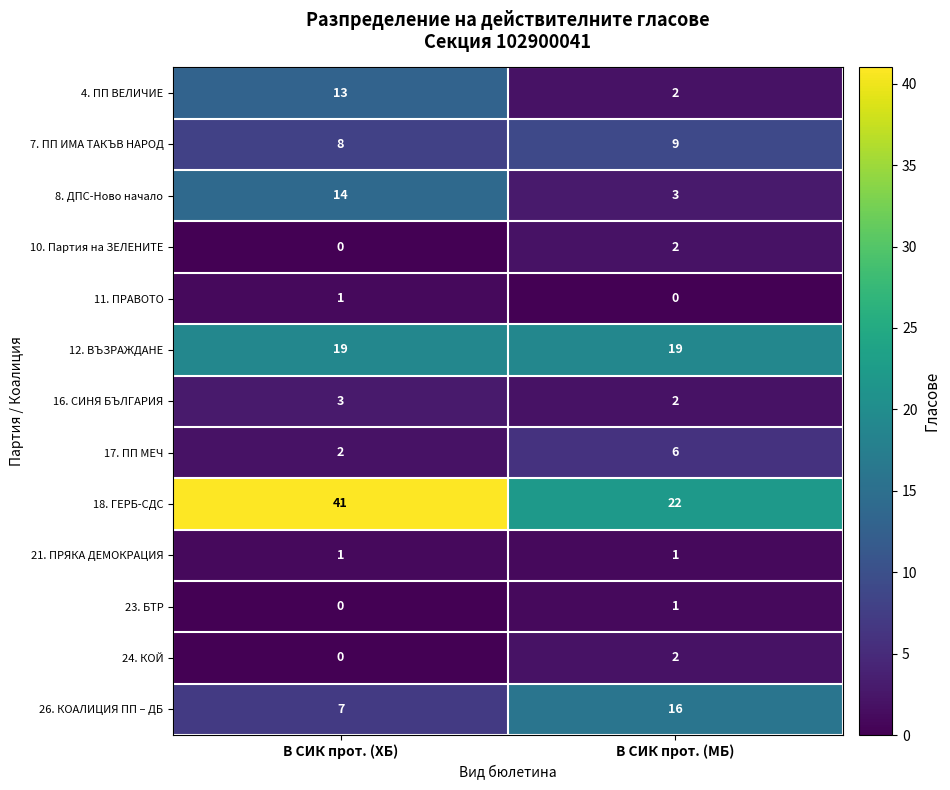

True or false: 10. Партия на ЗЕЛЕНИТЕ has a value of 2 at В СИК прот. (МБ).

True